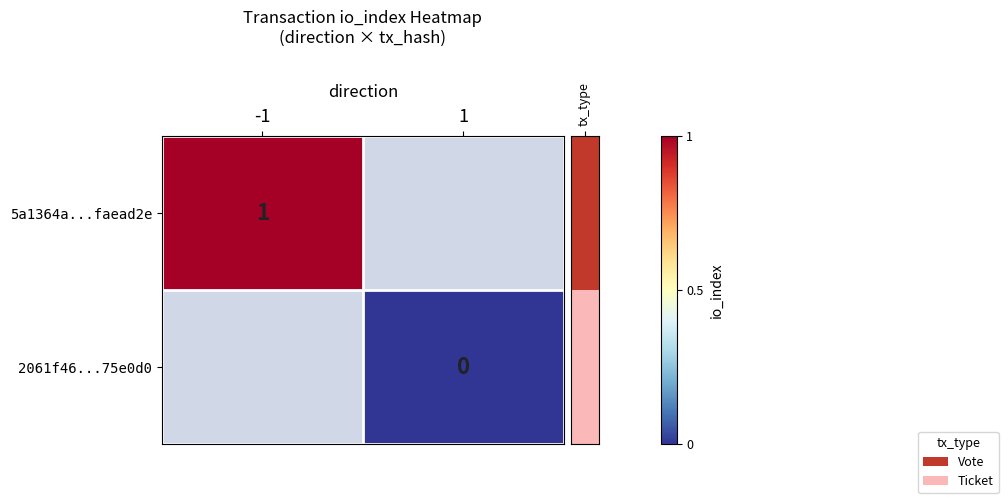

Between 1 and -1, which is larger?

-1